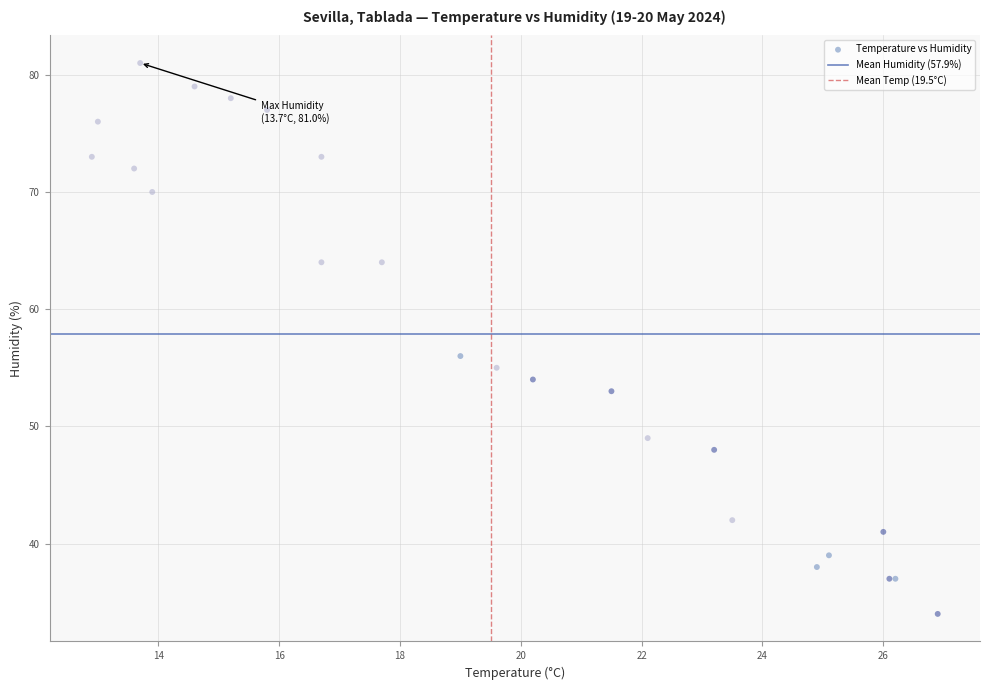

What Y value in the scatter plot is closest to 57?

56